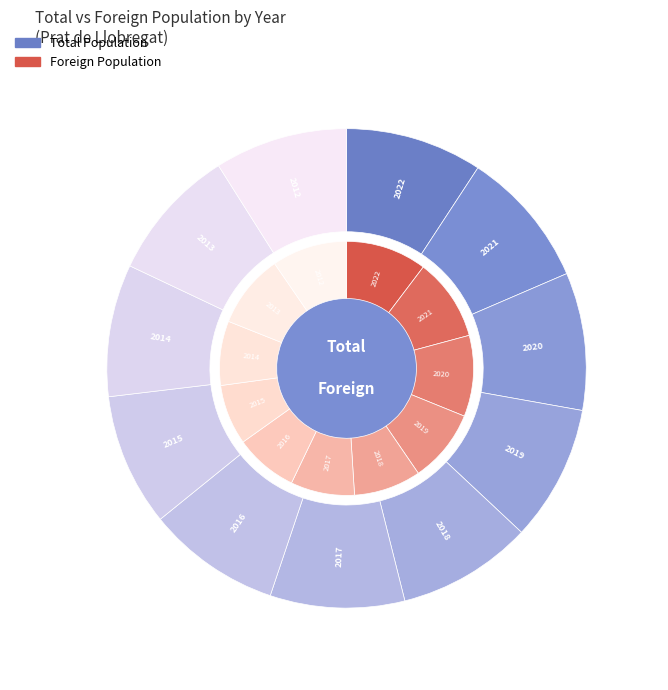

Rank the categories by value from lowest to highest.

2014, 2015, 2012, 2013, 2016, 2017, 2018, 2019, 2022, 2020, 2021